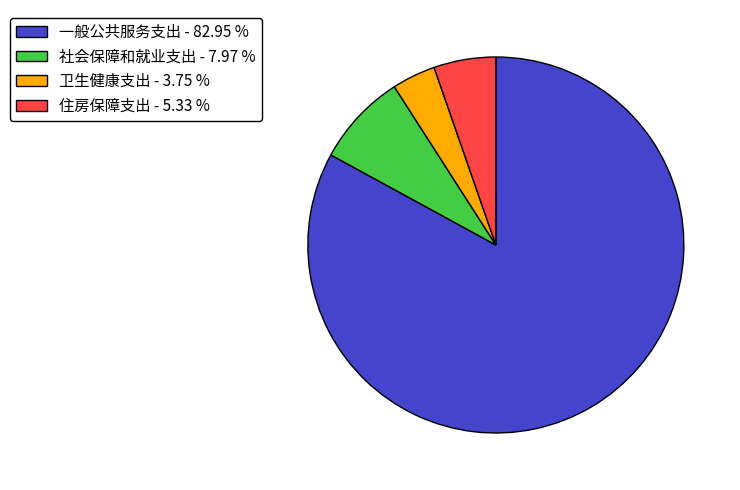

Rank the categories by value from lowest to highest.

卫生健康支出, 住房保障支出, 社会保障和就业支出, 一般公共服务支出